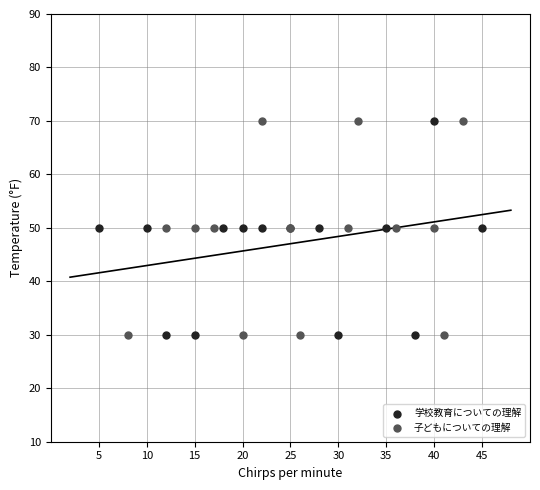

What are all the series names shown in the legend?

学校教育についての理解, 子どもについての理解